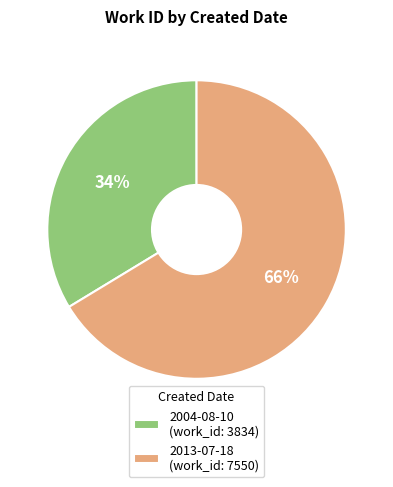

Which slice is the smallest?

2004-08-10